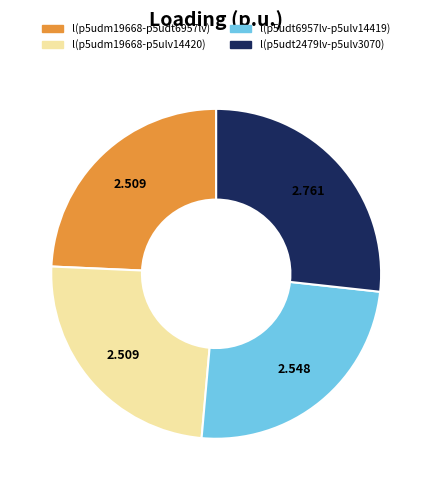

Is there any slice that represents more than half of the pie?

No